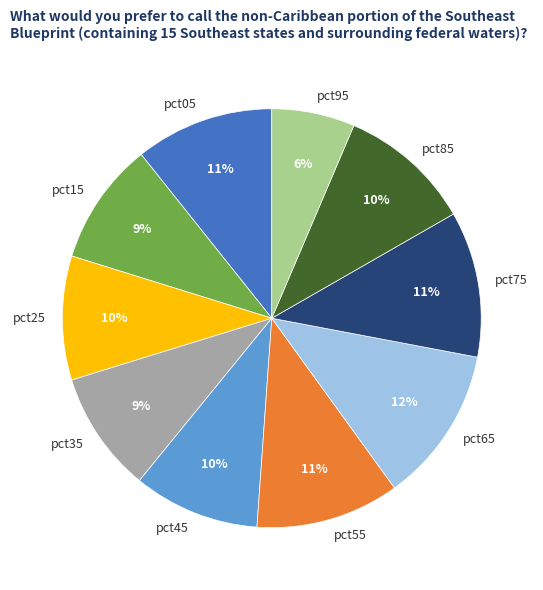

What is the largest slice in the pie chart?

pct65